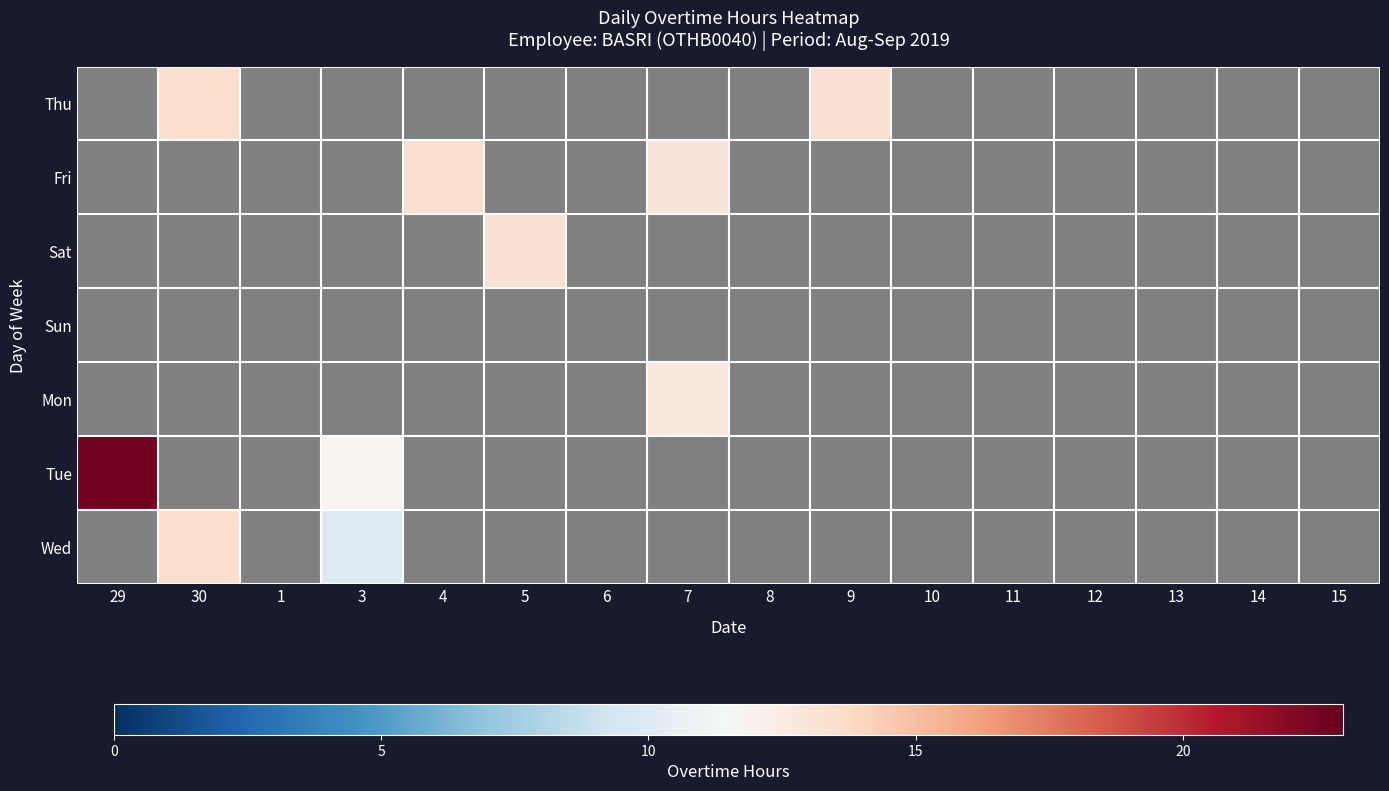

At which category does the chart reach its minimum across all series?

3